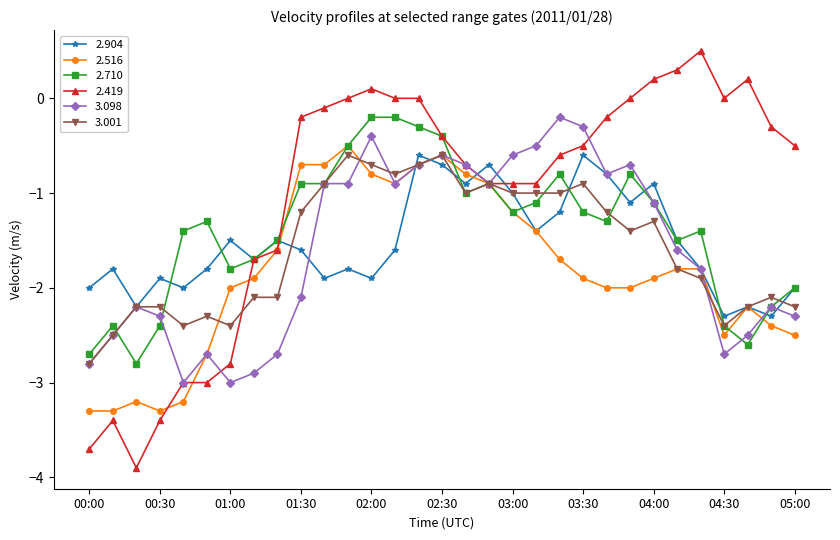

Which series has the widest spread of values?

2.419